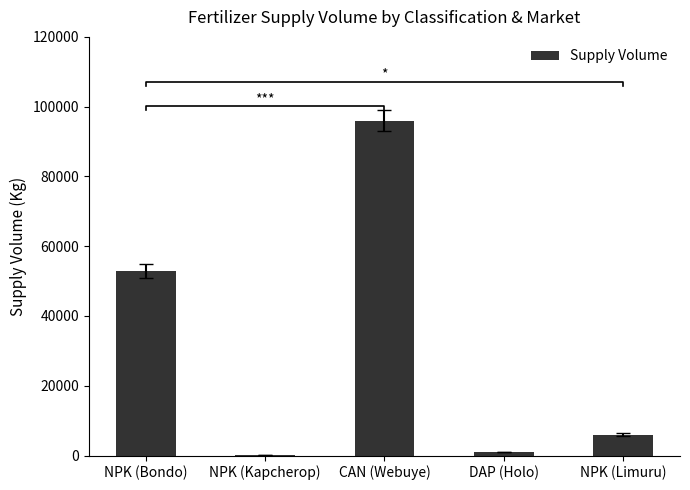

How many distinct data groups are displayed?

1